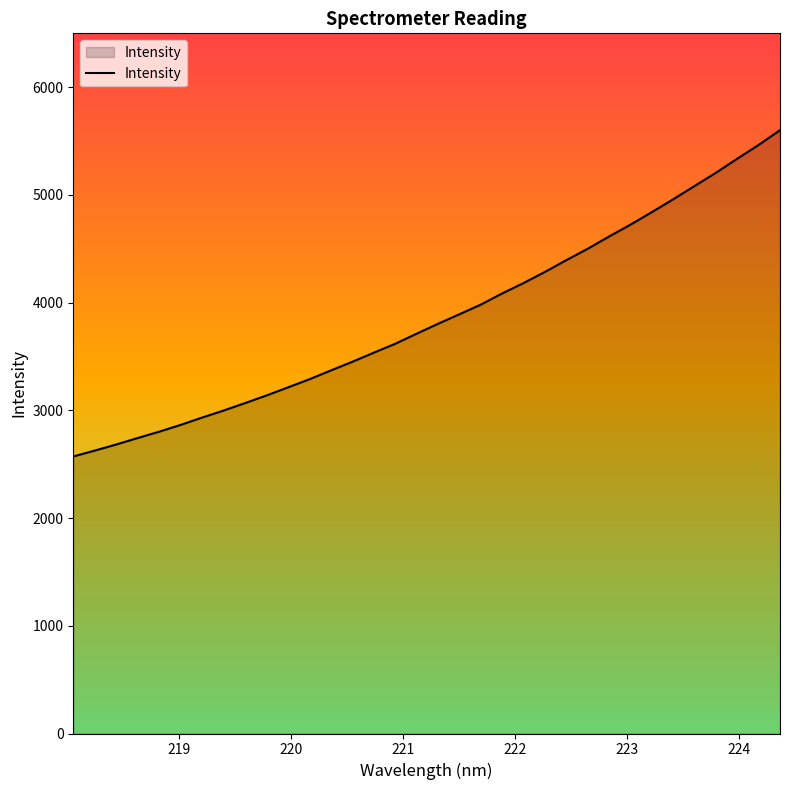

How many values are below 3801?

17